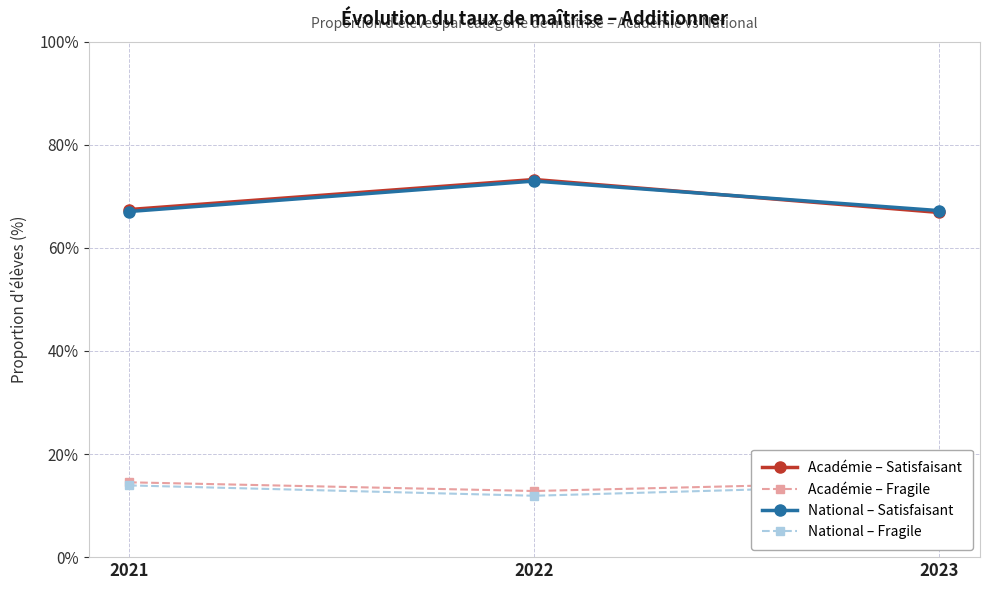

Reading right to left, list all the values displayed in this chart.

Académie – Satisfaisant: 66.9	73.3	67.4
Académie – Fragile: 14.7	12.8	14.5
National – Satisfaisant: 67.2	73.0	67.1
National – Fragile: 14.1	11.9	13.9